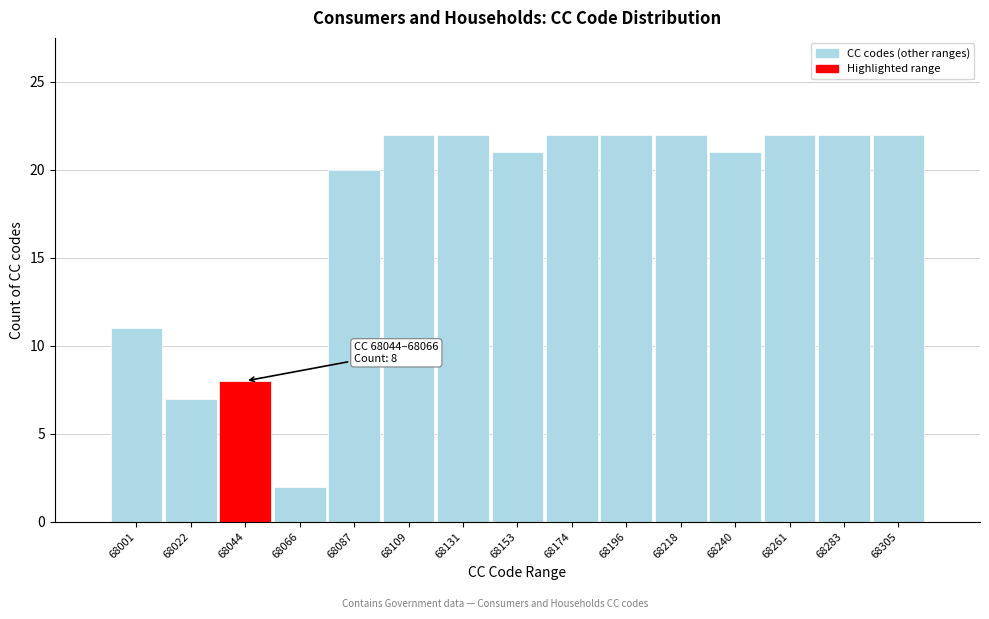

Reading left to right, transcribe all the data shown in this chart.

68001=11	68022=7	68044=8	68066=2	68087=20	68109=22	68131=22	68153=21	68174=22	68196=22	68218=22	68240=21	68261=22	68283=22	68305=22